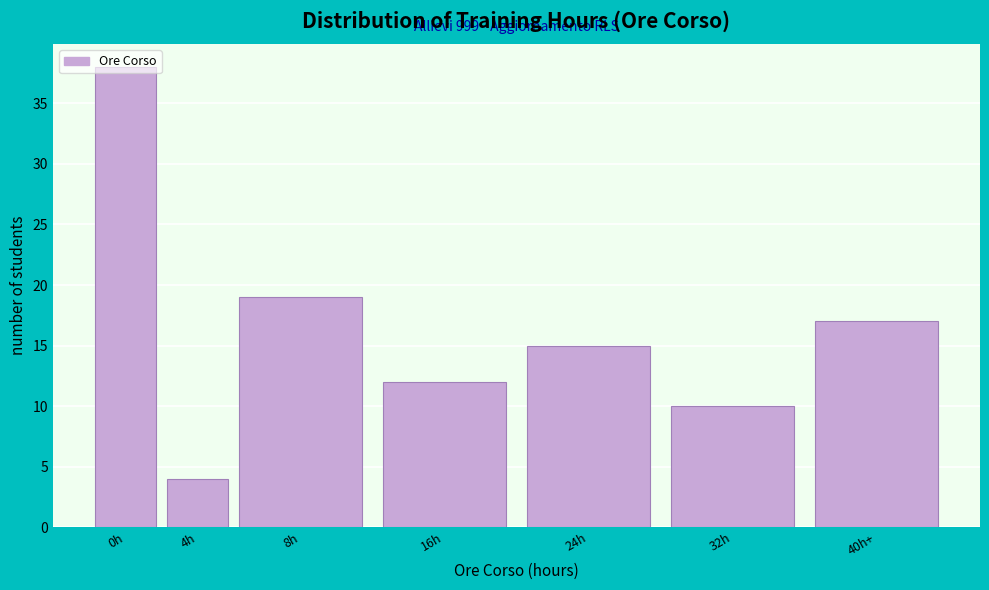

List the labels in order of value, smallest first.

4h, 32h, 16h, 24h, 40h+, 8h, 0h